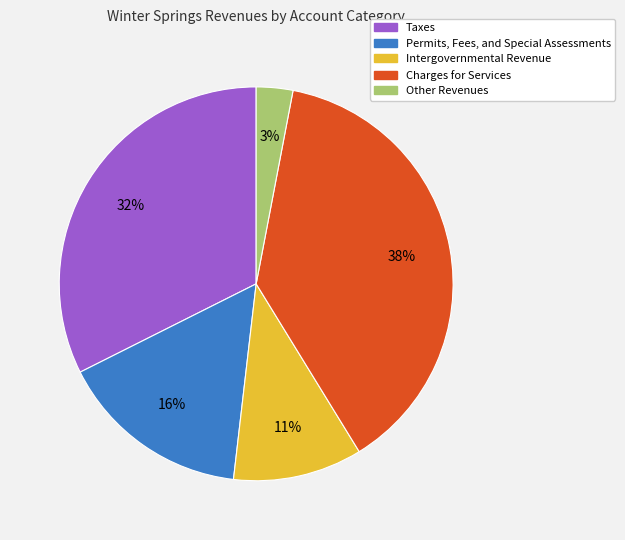

Between Intergovernmental Revenue and Permits, Fees, and Special Assessments, which is larger?

Permits, Fees, and Special Assessments